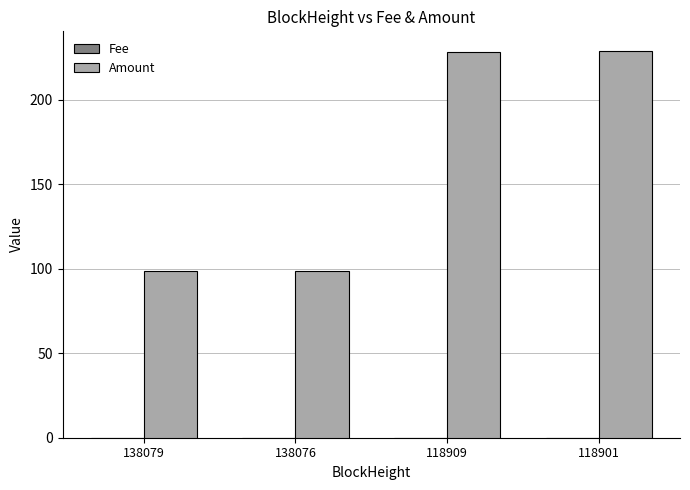

Which series has the largest total across all categories?

Amount